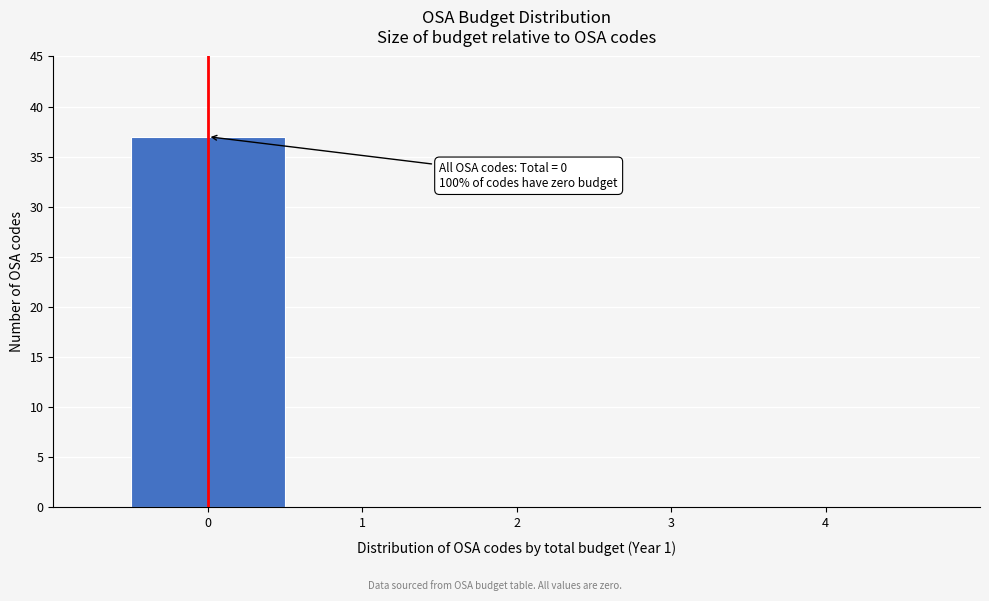

Which range on the x-axis has the tallest bar?

-0.5 to 0.5